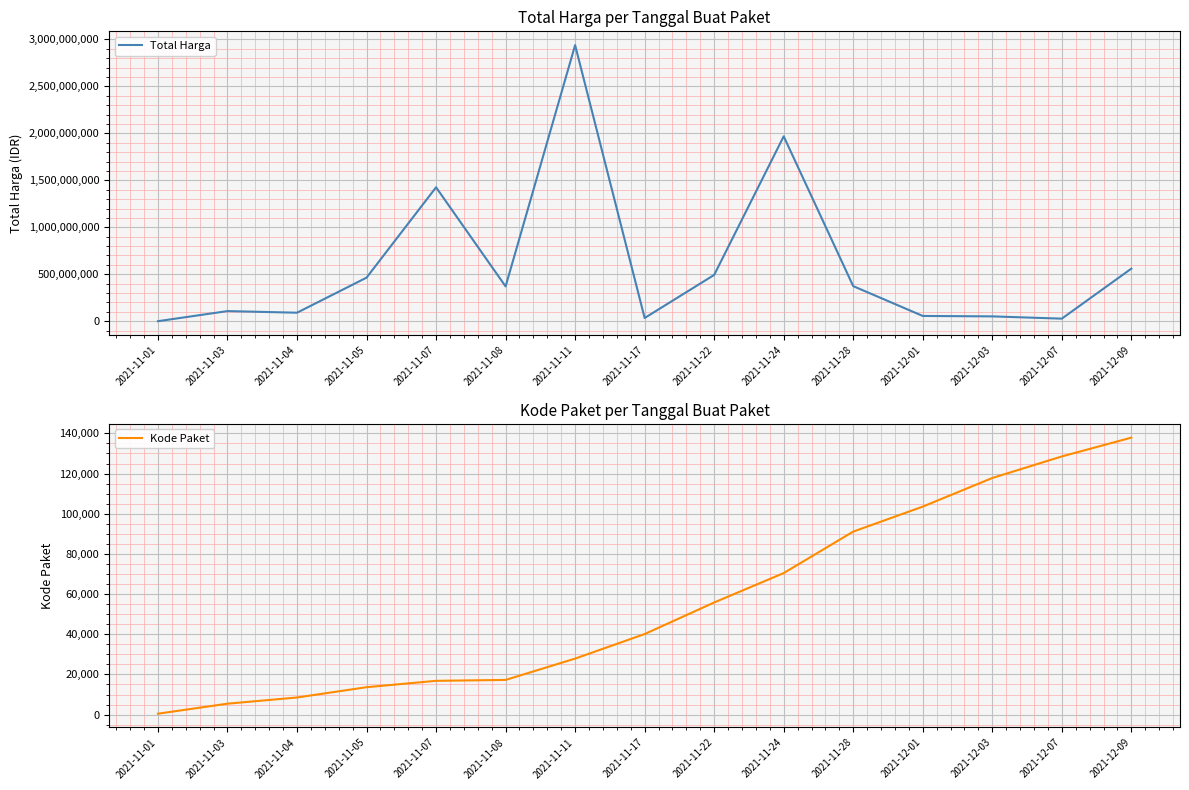

True or false: Kode Paket has more than 2 points higher than both neighbors.

False